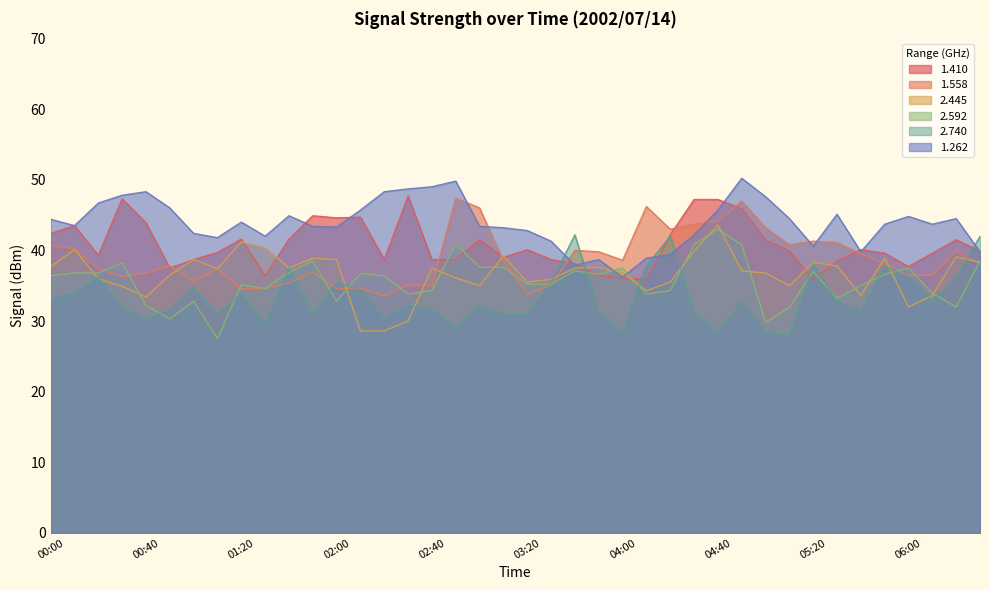

What is the sum of all 1.262 values?

1754.0